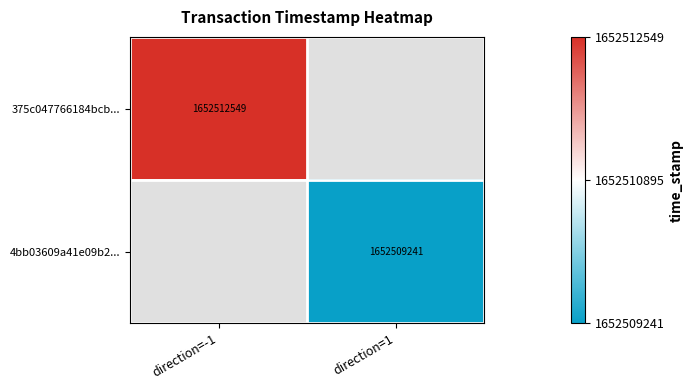

Is it true that 375c047766184bcb... equals 1652512549 at direction=-1?

True